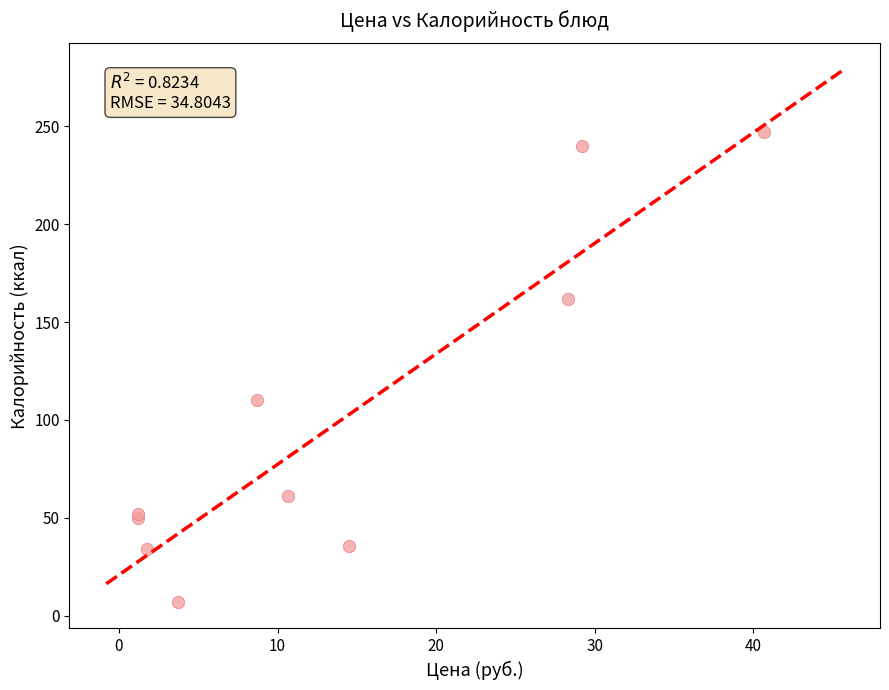

What Y value in the scatter plot is closest to 127?

110.0